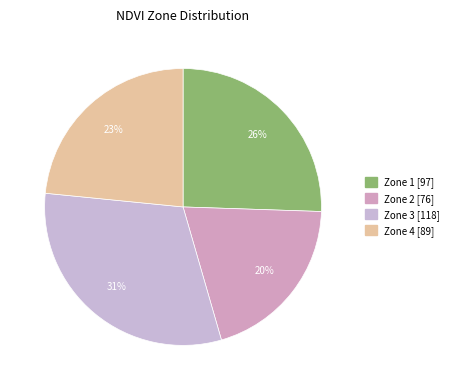

Does Zone 2 account for over 50% of the chart?

No